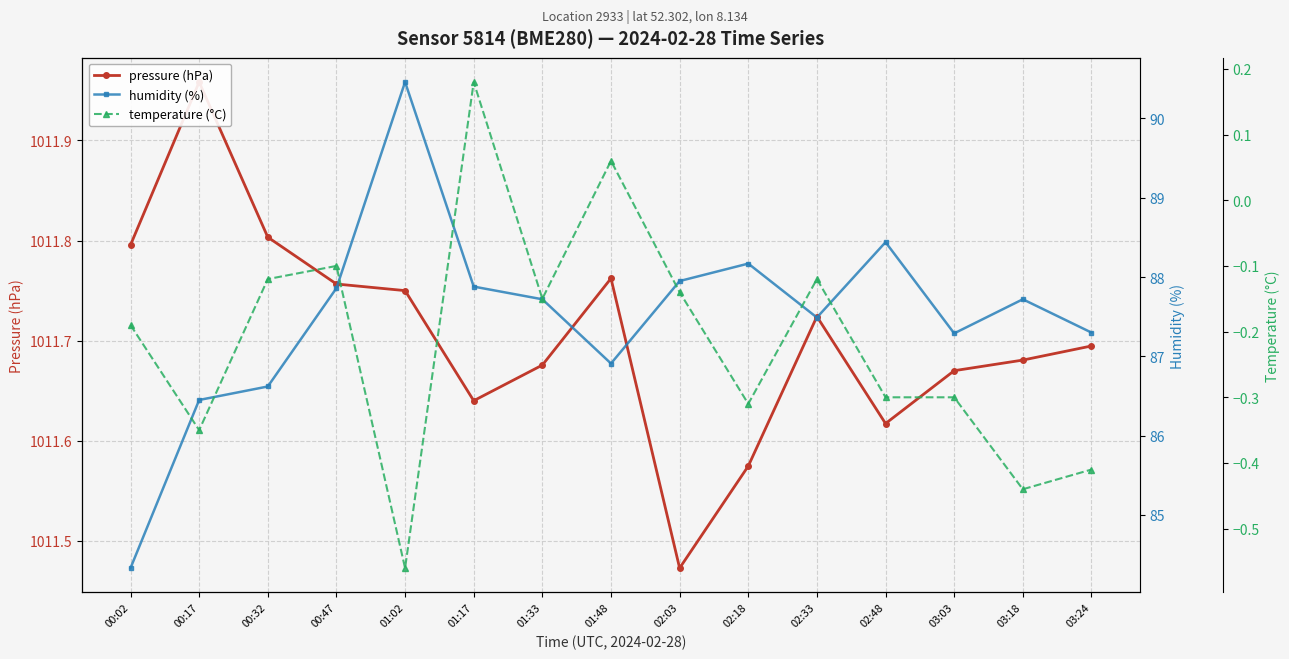

Which series changed the most between 01:33 and 02:03?

humidity (%)